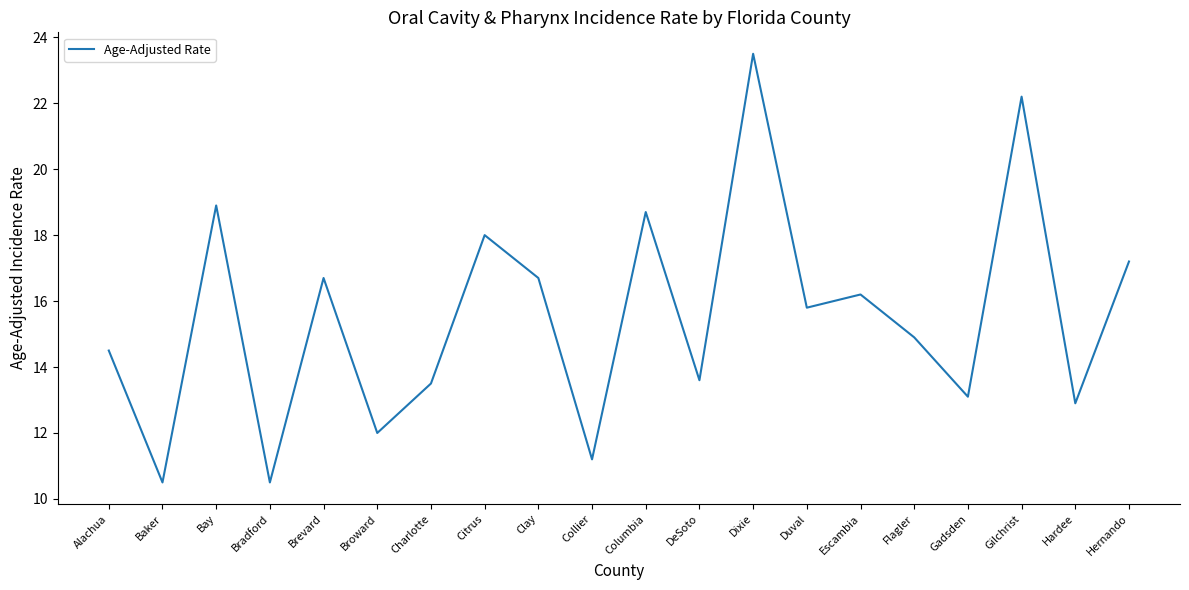

What is the smallest value displayed?

10.5